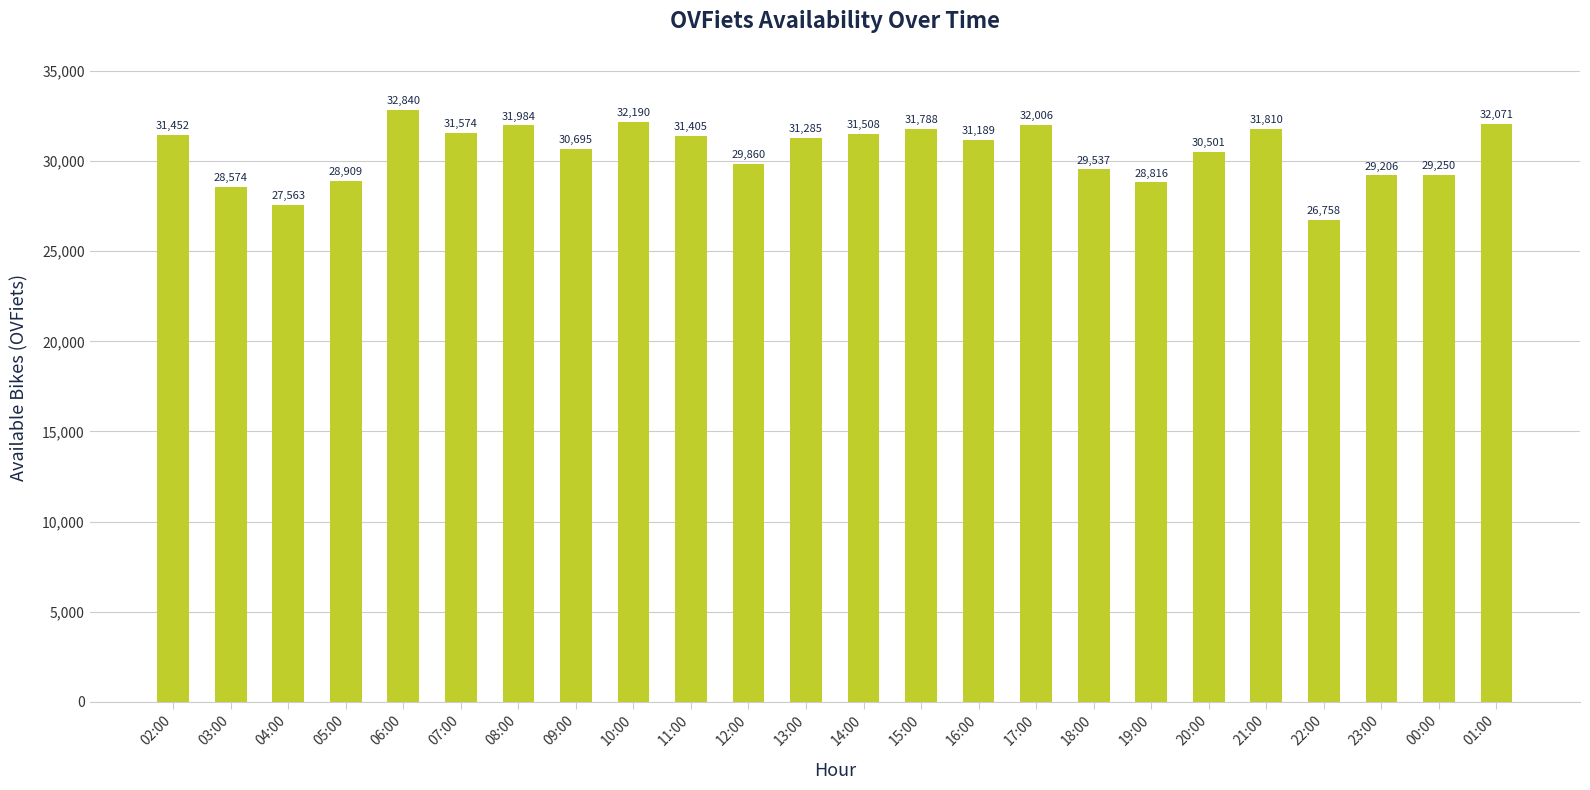

What value does the data have at 13:00?

31285